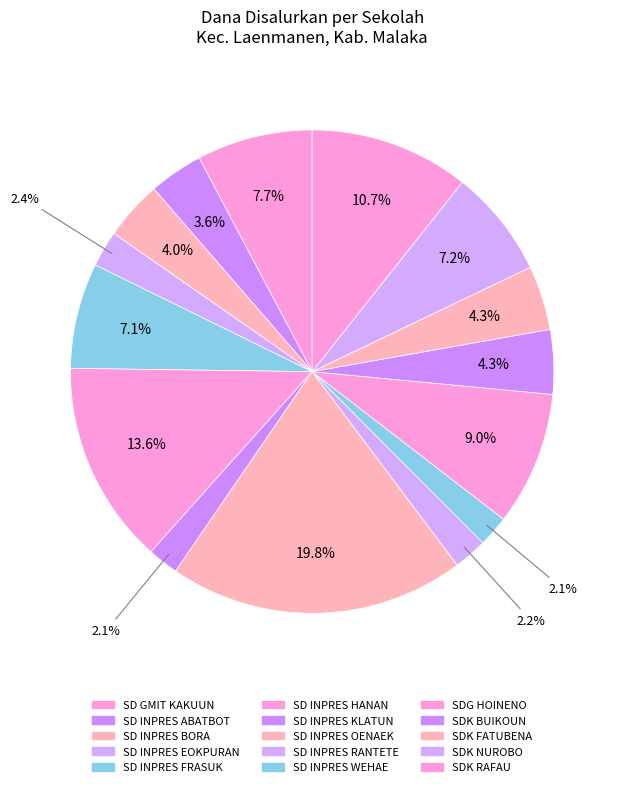

Which slice is the largest?

SD INPRES OENAEK